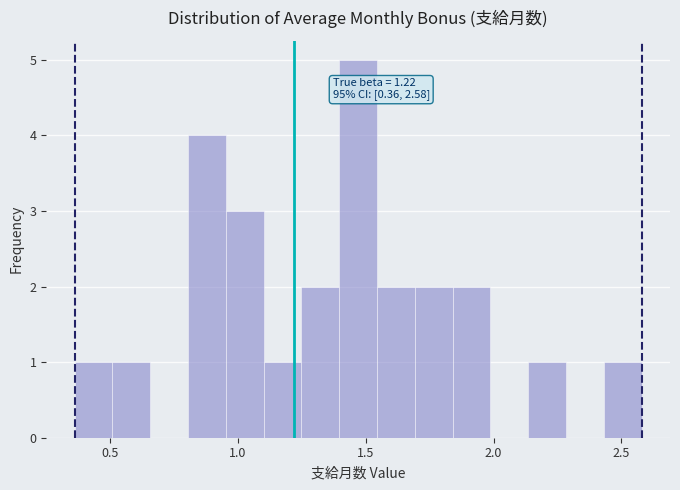

Around what value on the x-axis is the tallest bar? Give the approximate position of its centre, as read against the axis.

1.45